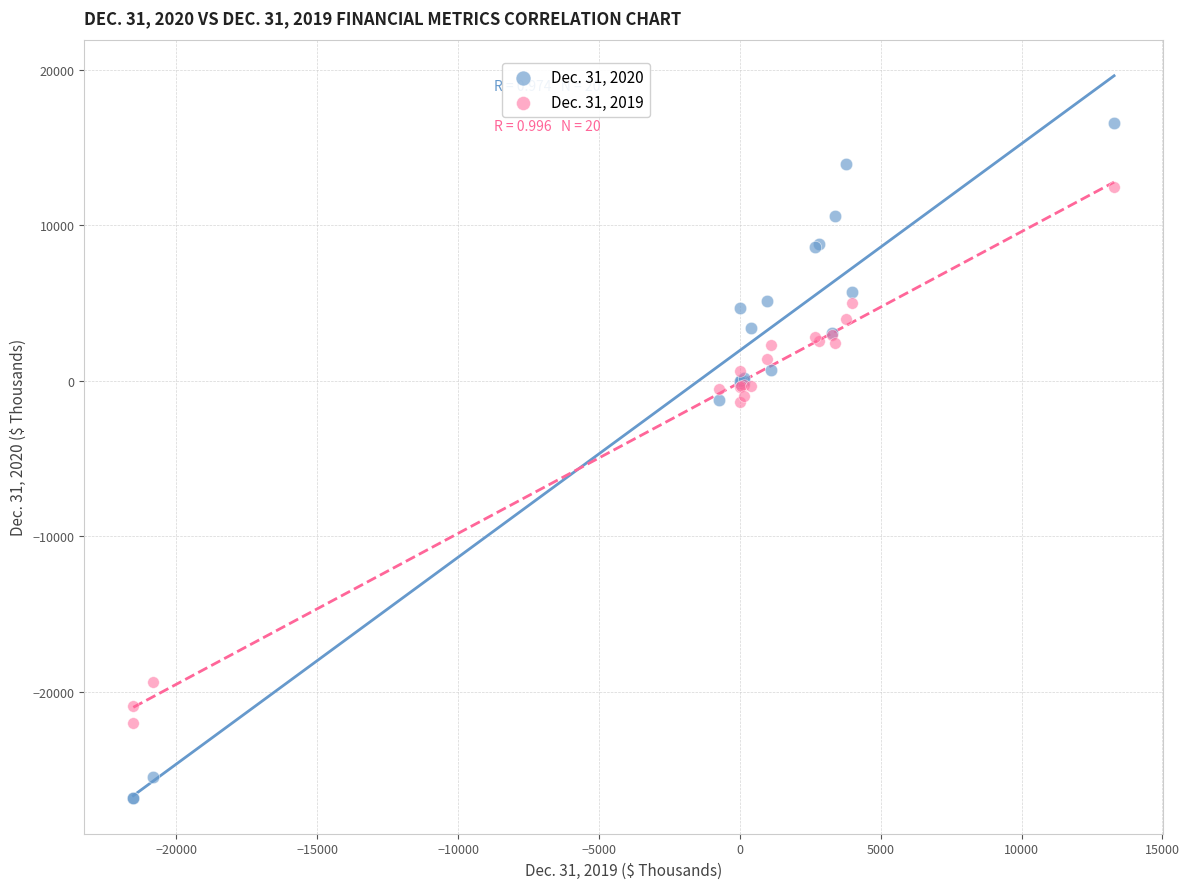

What is the X range (max minus min) for the scatter plot?

34818.0